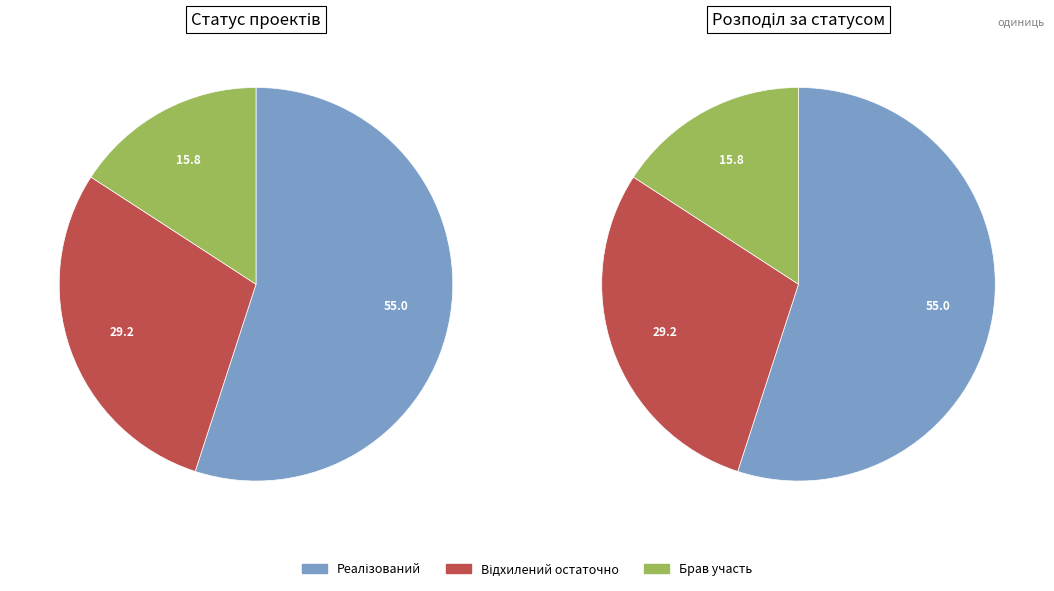

The Реалізований slice represents 48% of the pie. True or false?

False